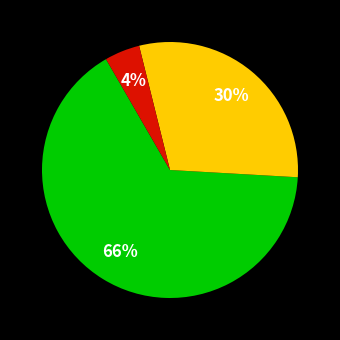

Does any single category account for the majority?

Yes